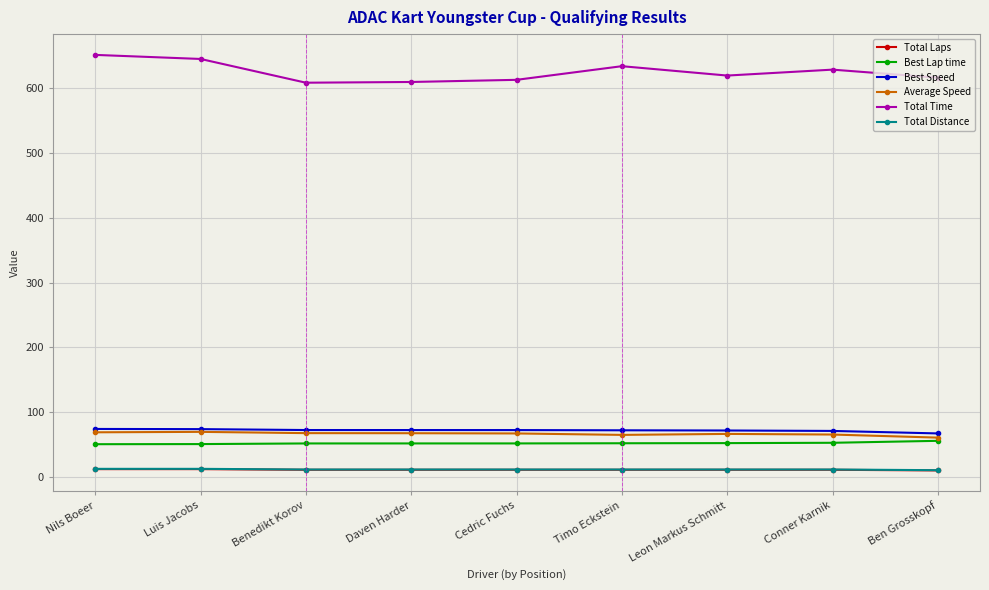

Which series has the largest total across all categories?

Total Time